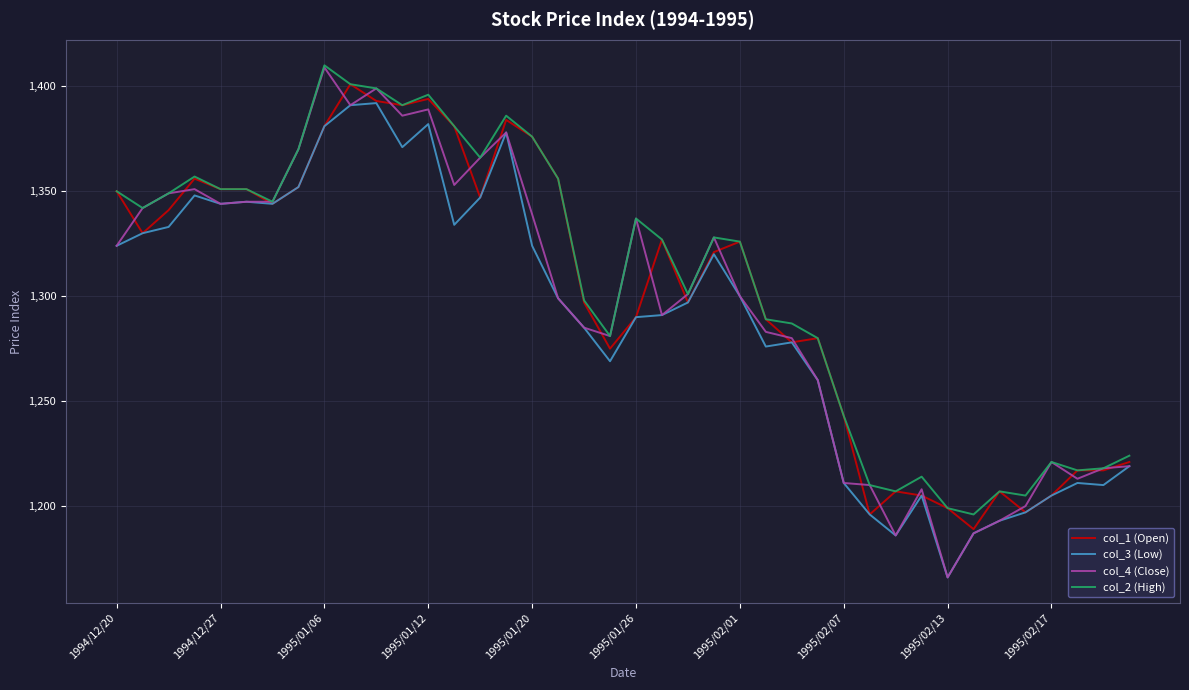

What is the minimum value shown in the chart?

1166